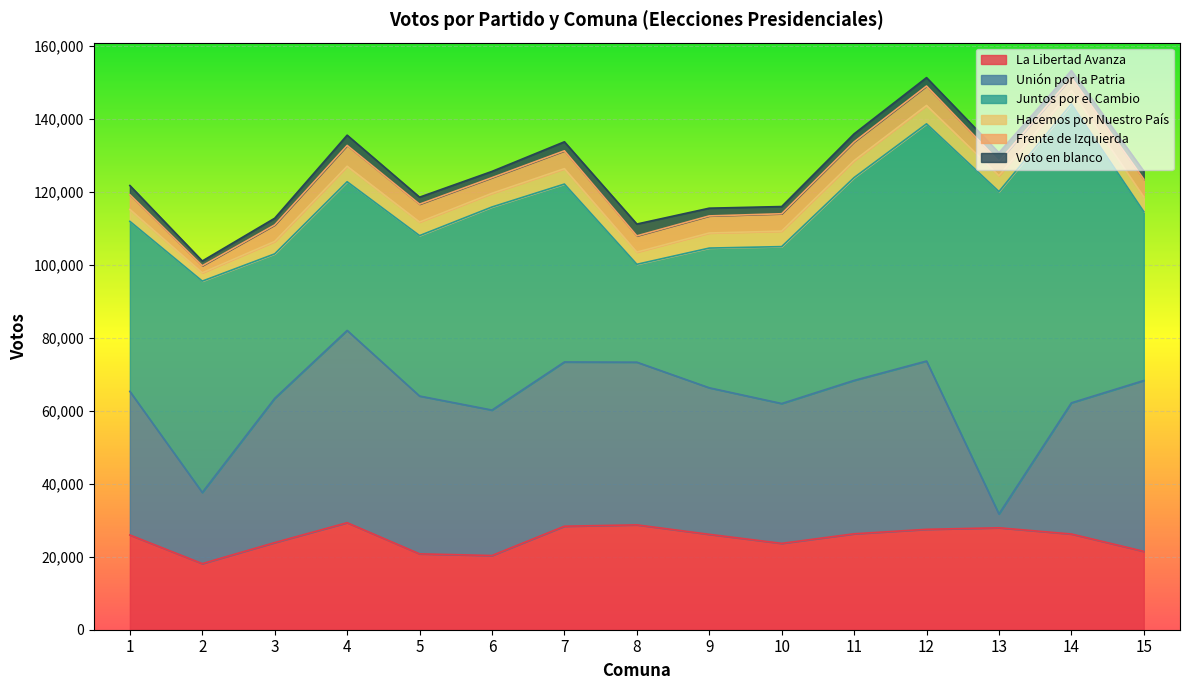

What is the value of the Hacemos por Nuestro País point at the 8th from the left?

3348